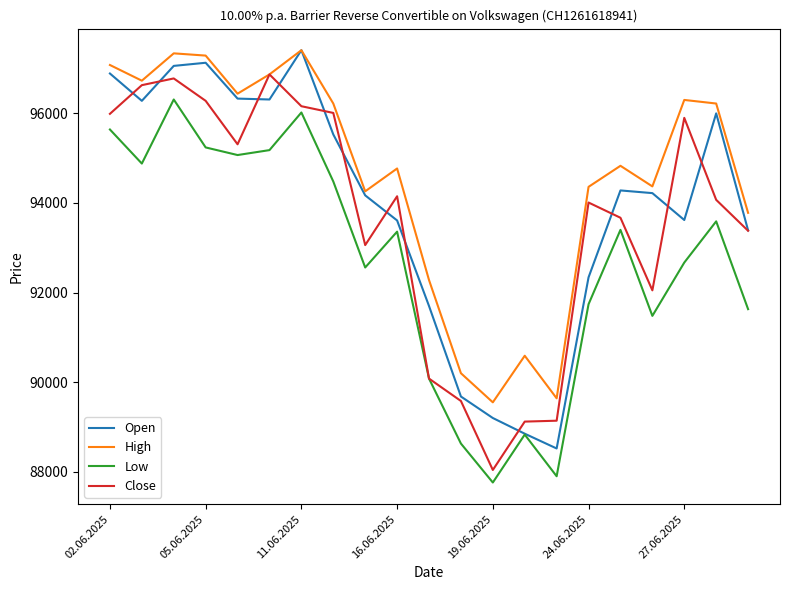

What is the average value of the Low series?

92688